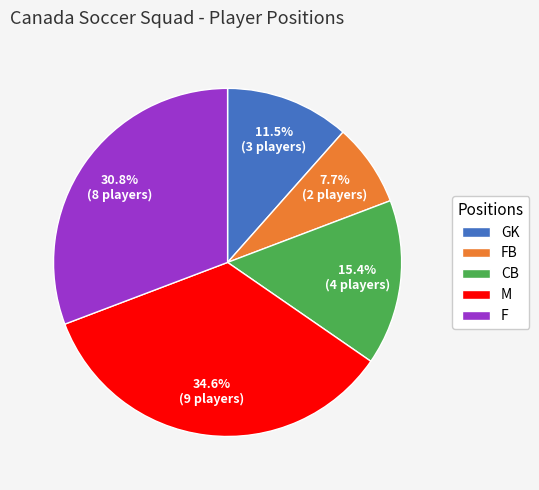

The FB slice represents 8% of the pie. True or false?

True